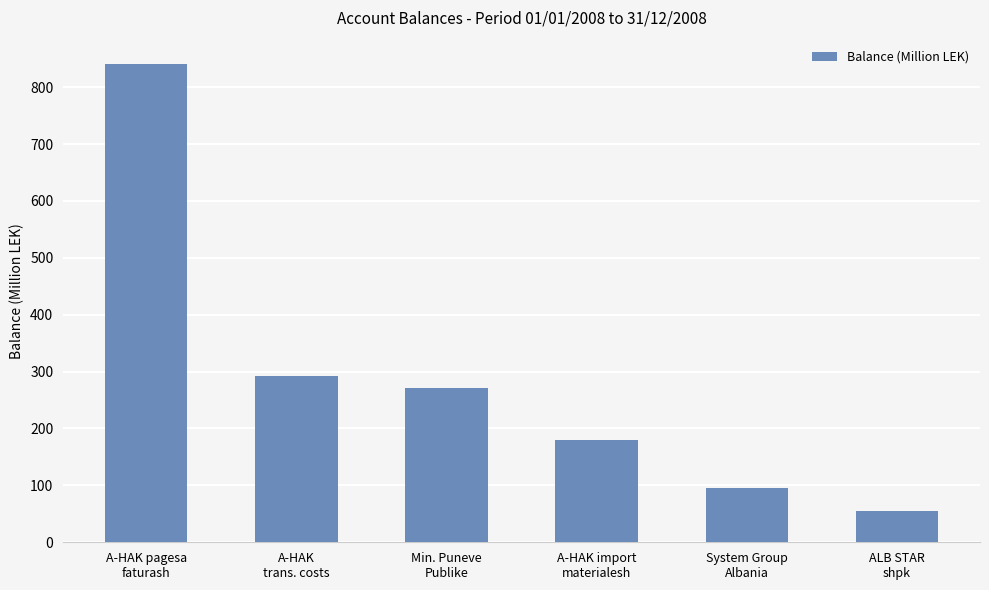

What is the sum of the values at System Group
Albania and A-HAK import
materialesh?

275.7